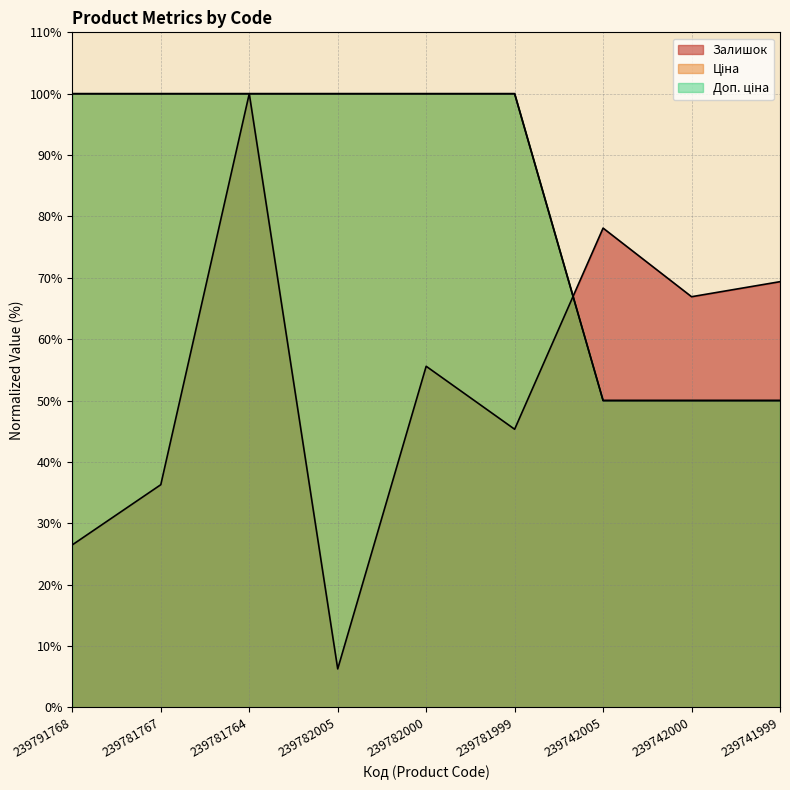

What is the difference between the Ціна values at 239791768 and 239742005?

50.0